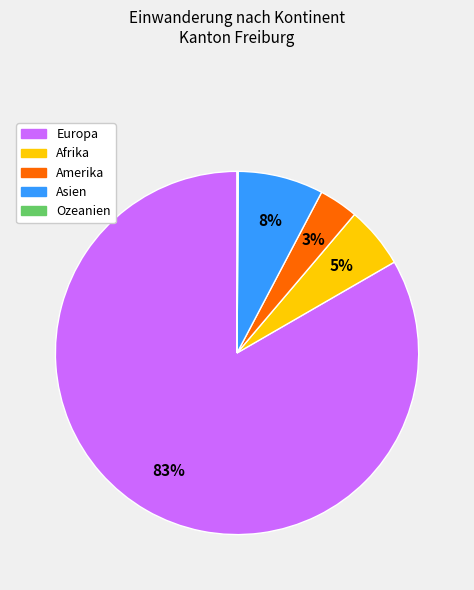

Which slice represents more than half of the pie?

Europa